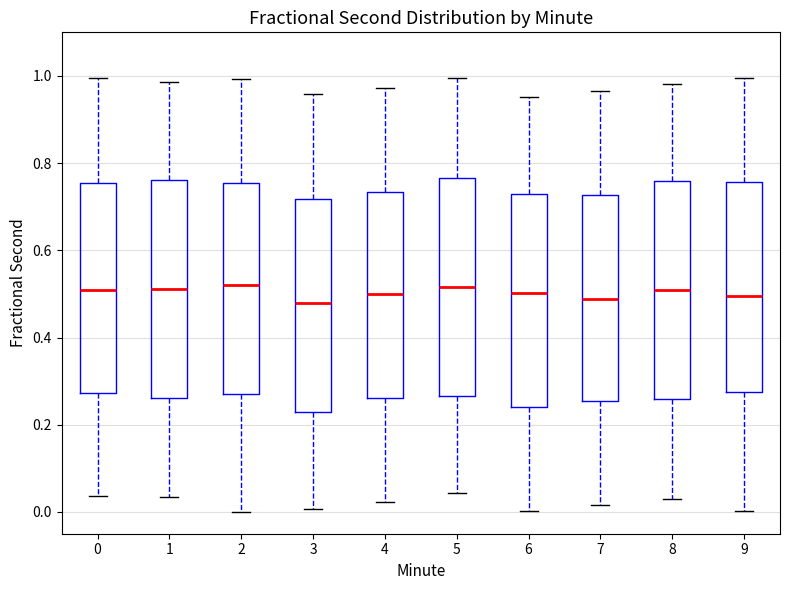

Reading left to right, transcribe this box plot: for each box, give where its median line is, the range the box spans, and where its two whiskers end, as read against the y-axis. The values are not printed on the chart, so give them approximately, as read against the axis.

0: median 0.50, box 0.28 to 0.76, whiskers 0.04 to 1.00
1: median 0.52, box 0.26 to 0.76, whiskers 0.04 to 0.98
2: median 0.52, box 0.28 to 0.76, whiskers 0.00 to 1.00
3: median 0.48, box 0.22 to 0.72, whiskers 0.00 to 0.96
4: median 0.50, box 0.26 to 0.74, whiskers 0.02 to 0.98
5: median 0.52, box 0.26 to 0.76, whiskers 0.04 to 1.00
6: median 0.50, box 0.24 to 0.72, whiskers 0.00 to 0.96
7: median 0.48, box 0.26 to 0.72, whiskers 0.02 to 0.96
8: median 0.50, box 0.26 to 0.76, whiskers 0.04 to 0.98
9: median 0.50, box 0.28 to 0.76, whiskers 0.00 to 1.00